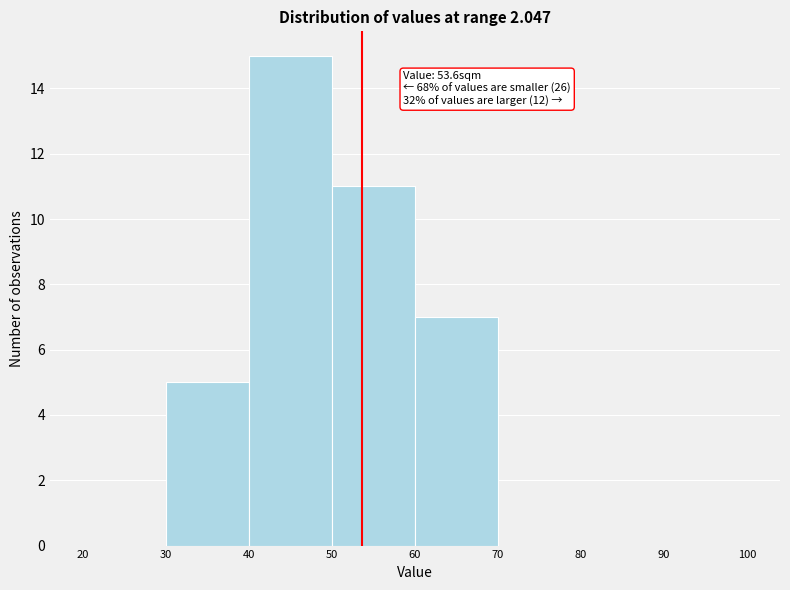

Which range on the x-axis has the tallest bar?

40 to 50